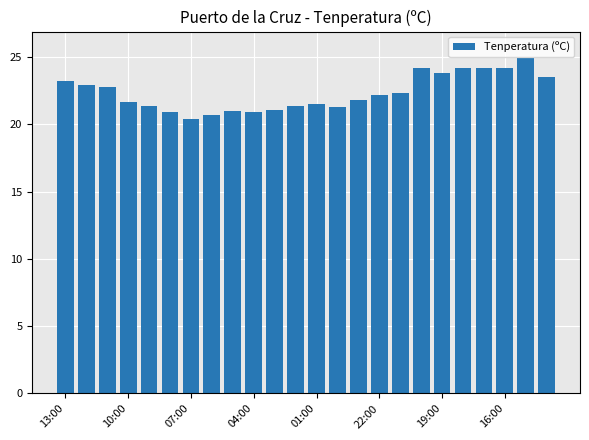

How many data points are above 22?

12